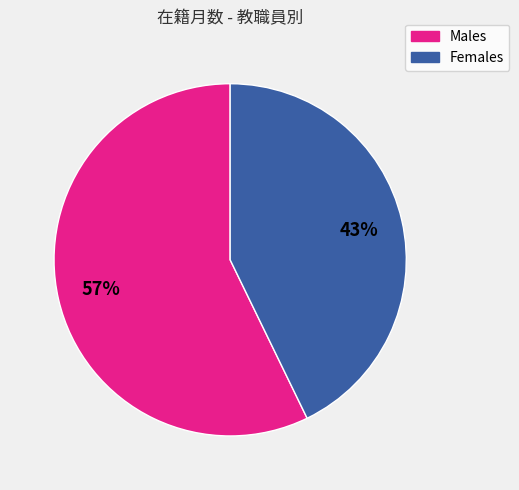

How many segments does this pie chart have?

2